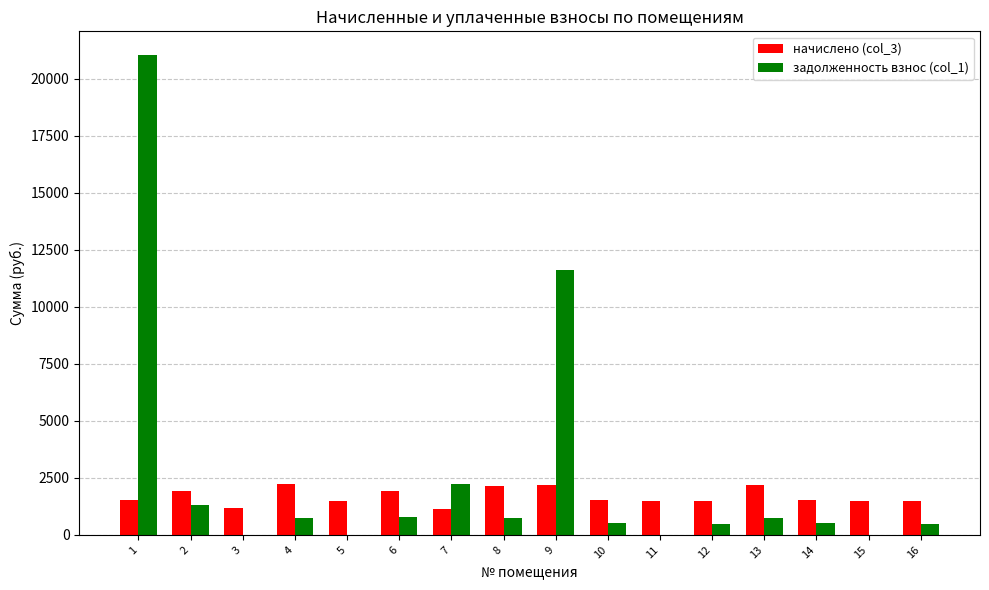

At which label is задолженность взнос (col_1) closest to 10511?

9